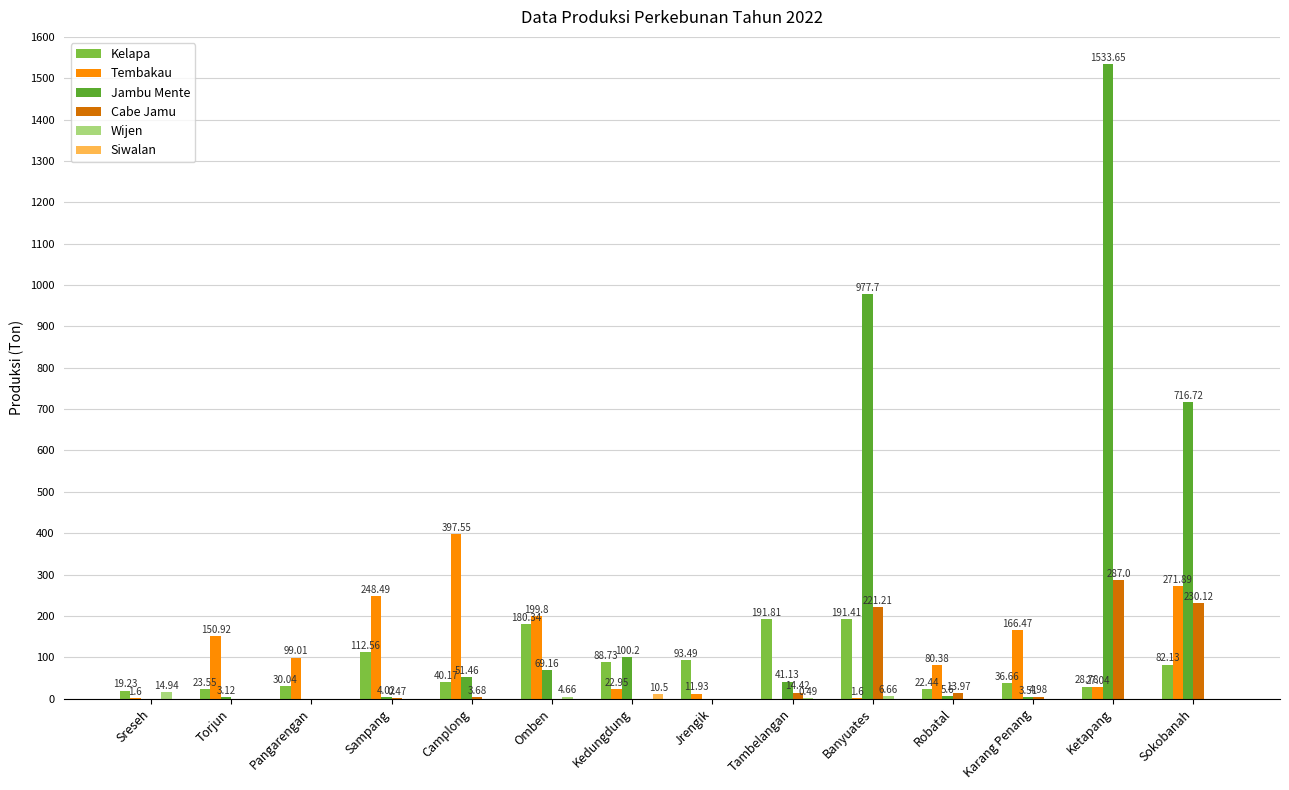

Between Pangarengan and Sokobanah, which series saw the biggest shift?

Jambu Mente